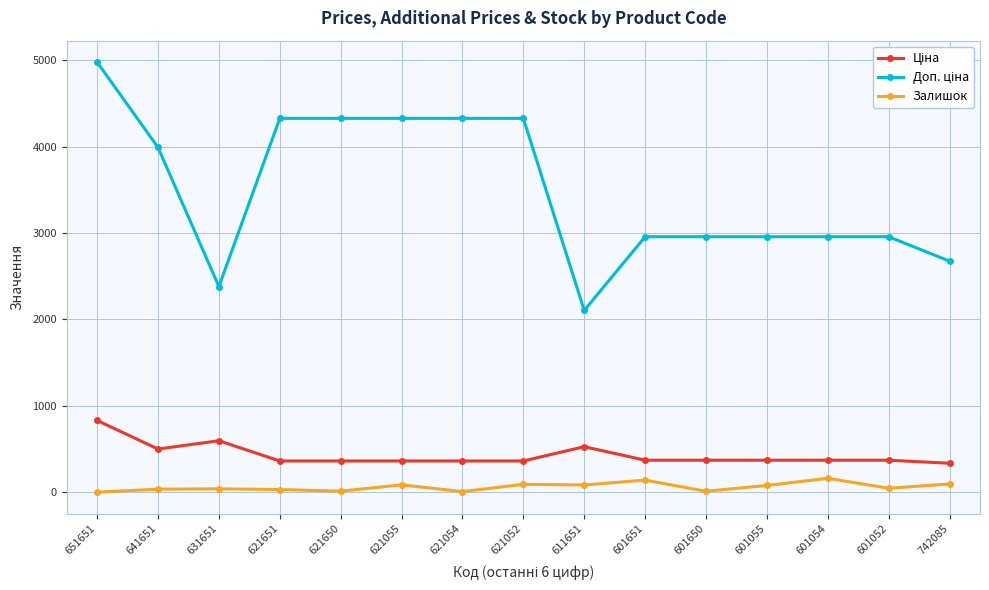

What is the label of the 4th point from the left?

621651